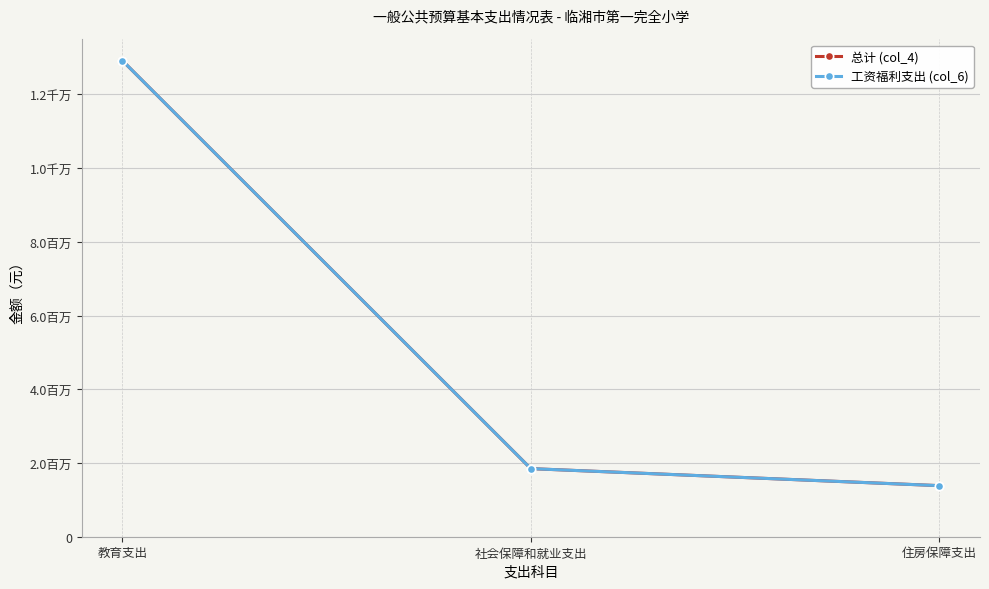

Rank the categories by 工资福利支出 (col_6) value from highest to lowest.

教育支出, 社会保障和就业支出, 住房保障支出